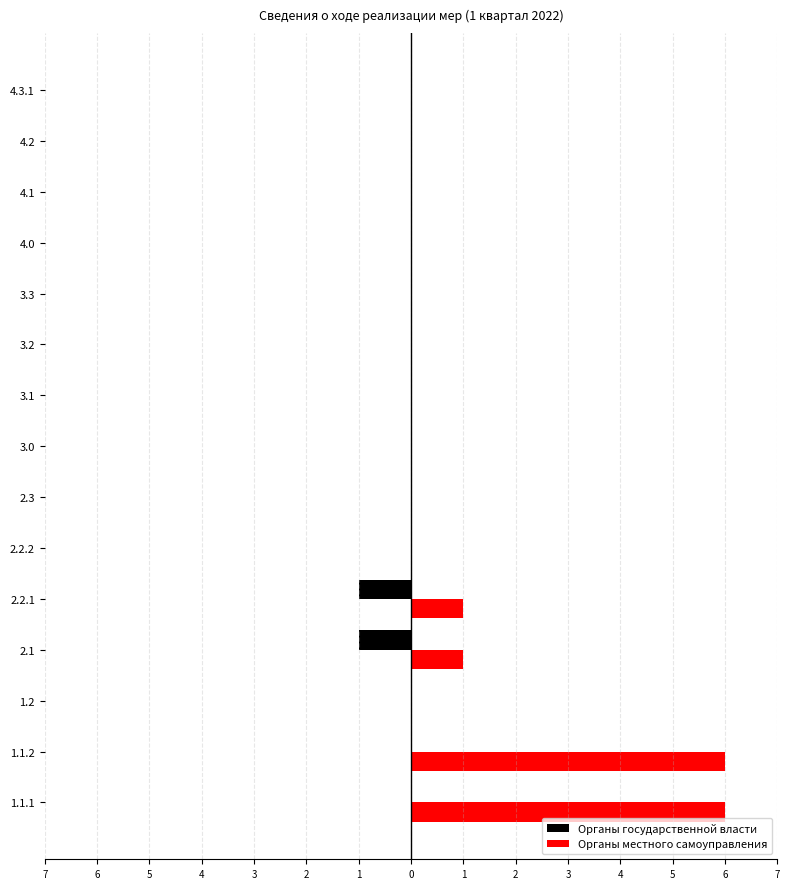

What are all the series names shown in the legend?

Органы государственной власти, Органы местного самоуправления